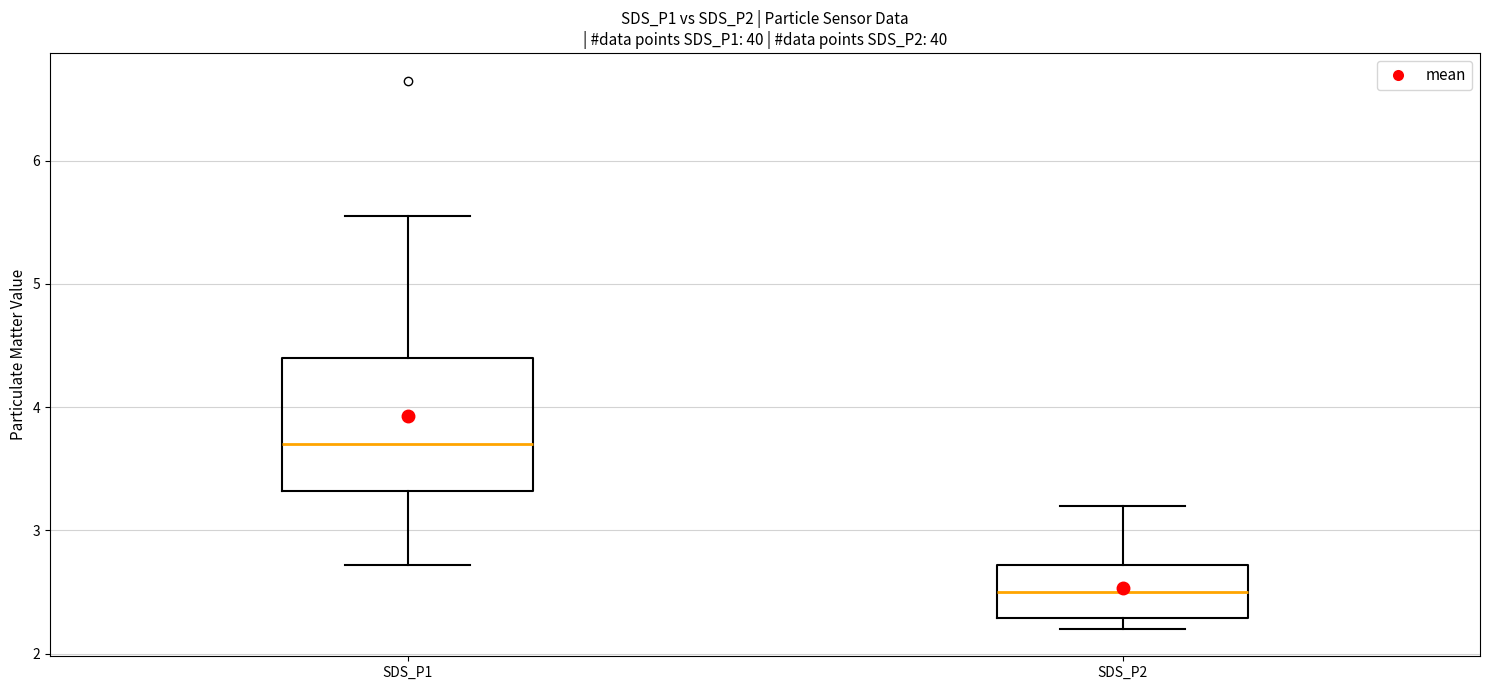

Comparing the boxes themselves (not the whiskers), which one is the tallest?

SDS_P1